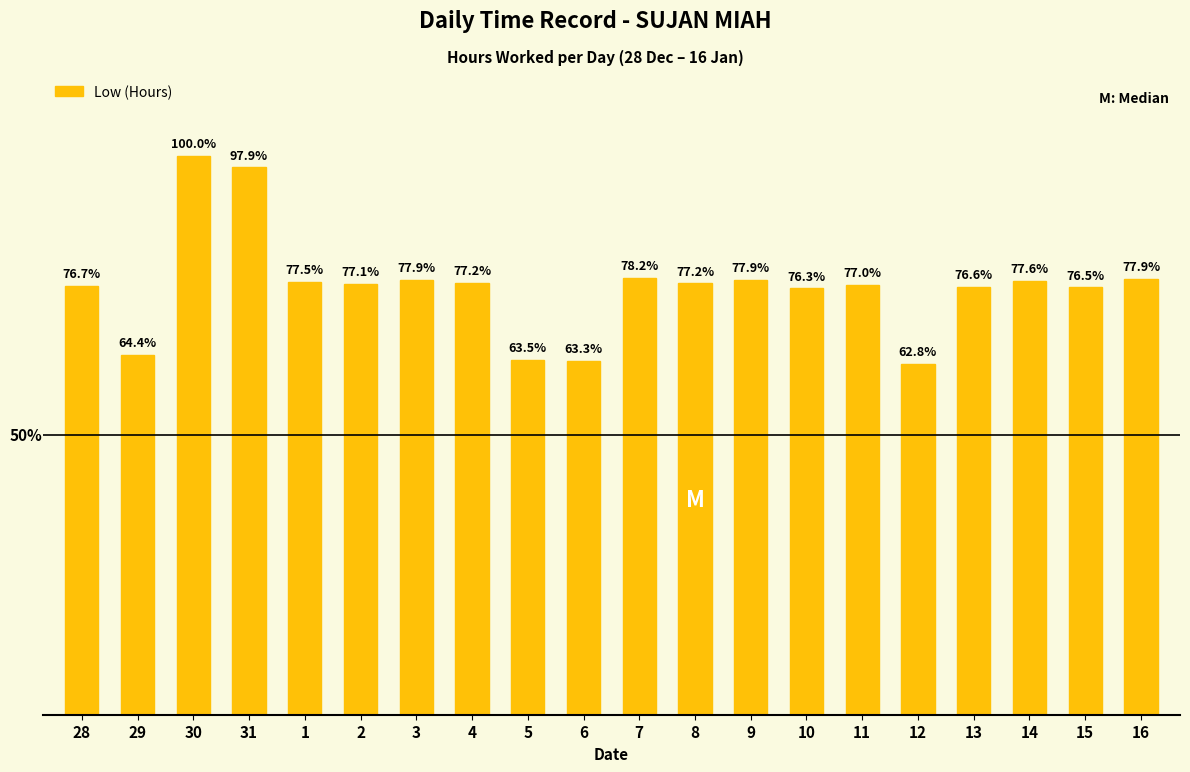

What is the difference between the maximum and minimum values?

5.4